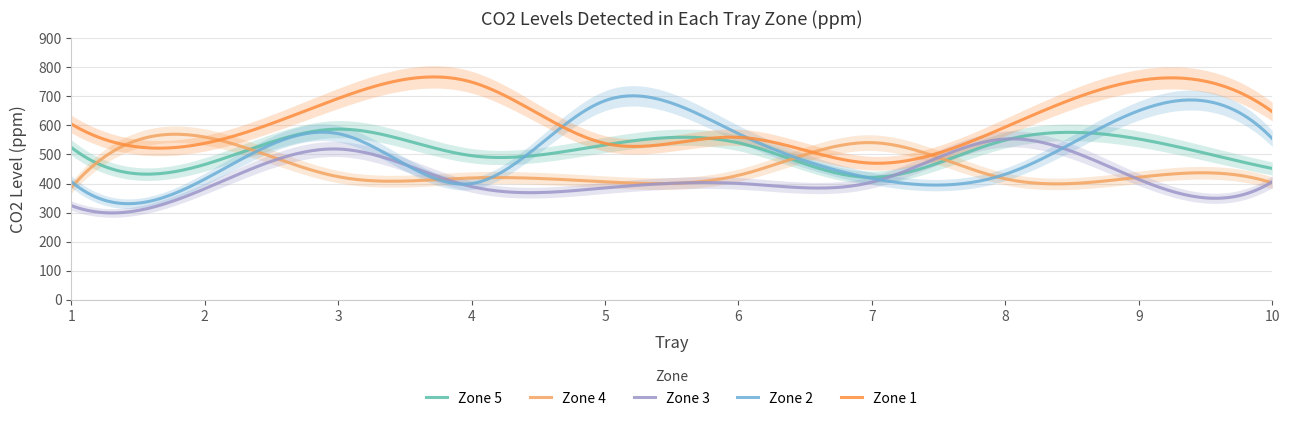

Which category has the lowest value in the Zone 3 series?

1